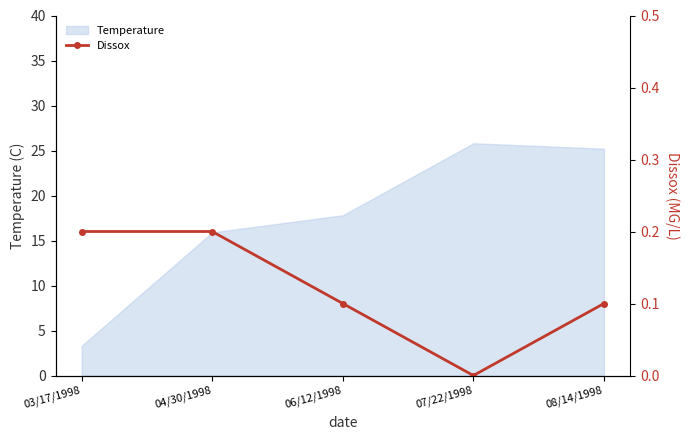

What is the sum of the values at 06/12/1998 and 08/14/1998?

0.2